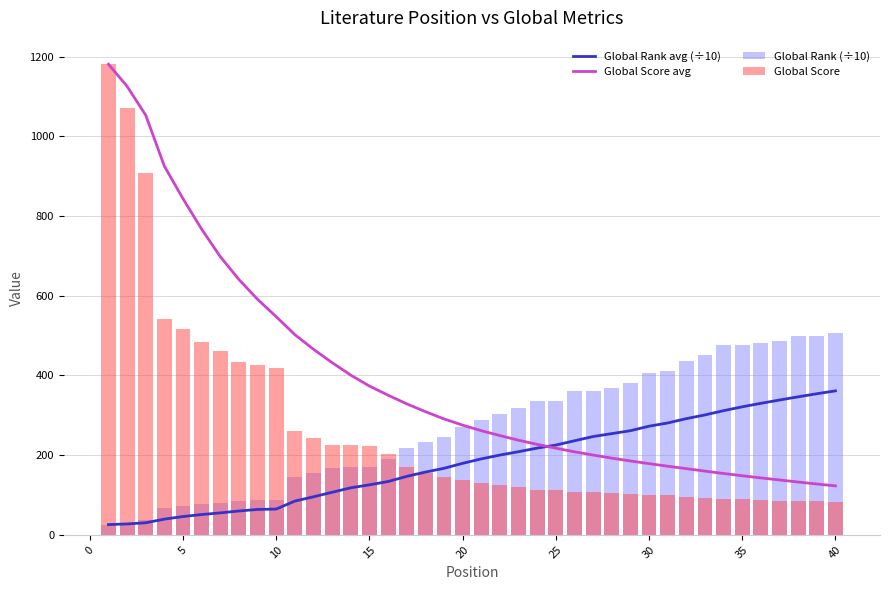

What is the difference between the maximum and second lowest values in the Global Rank (÷10) series?

476.5